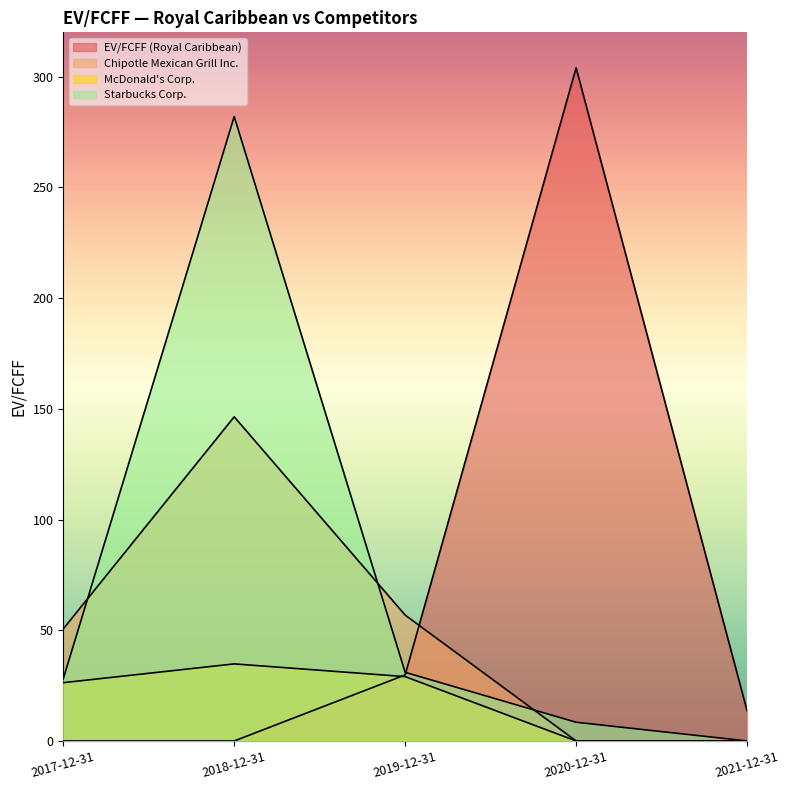

What is the highest value of the EV/FCFF (Royal Caribbean) series?

304.0